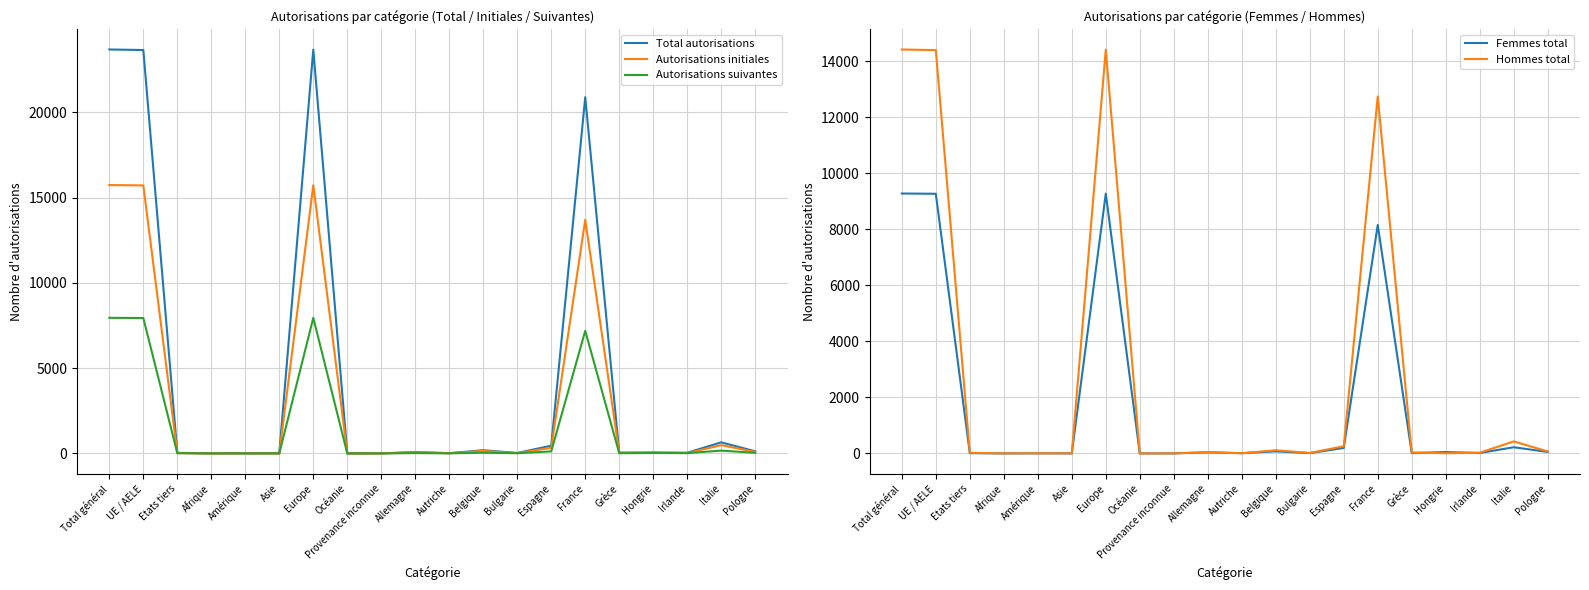

Is it true that Femmes total equals 48 at Hongrie?

True